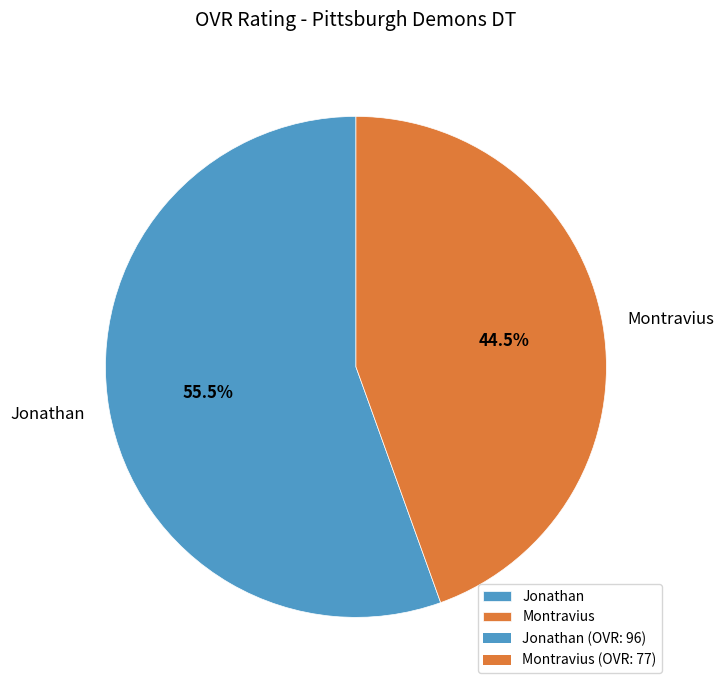

Is there a majority slice in this chart?

Yes